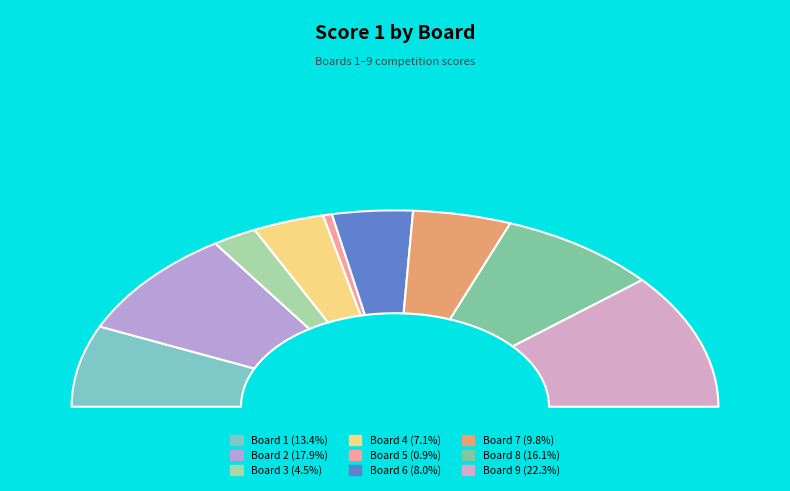

Between Board 8 and Board 9, which is larger?

Board 9